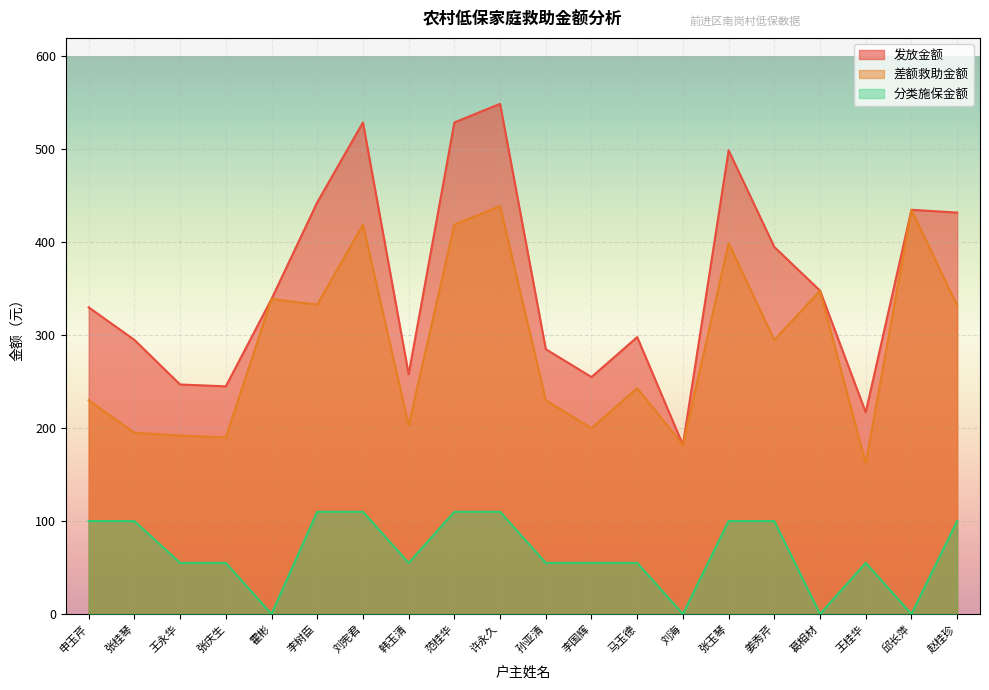

How many values in the 差额救助金额 series exceed 295?

9